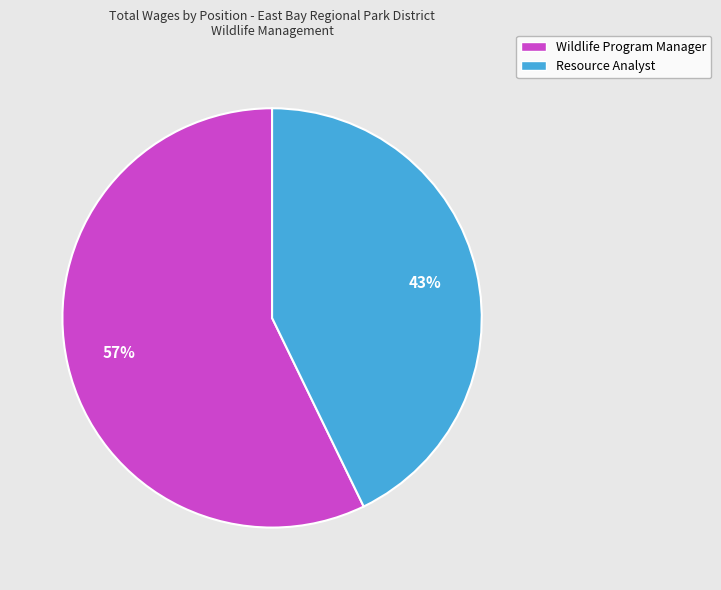

To the nearest percent, what is the difference between the largest and smallest slice percentages?

14%